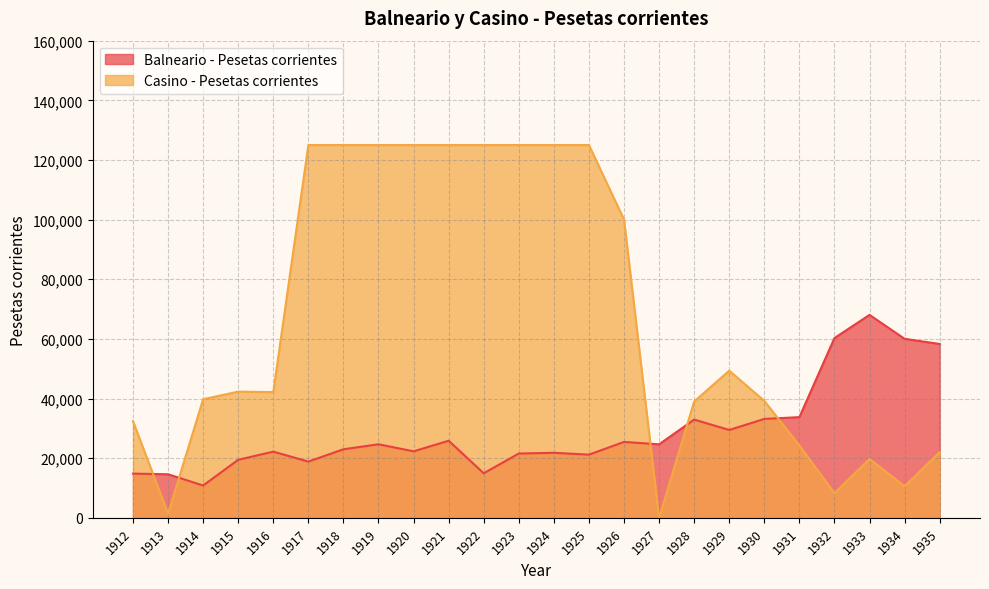

What is the difference between the Casino - Pesetas corrientes values at 1916 and 1919?

82841.1